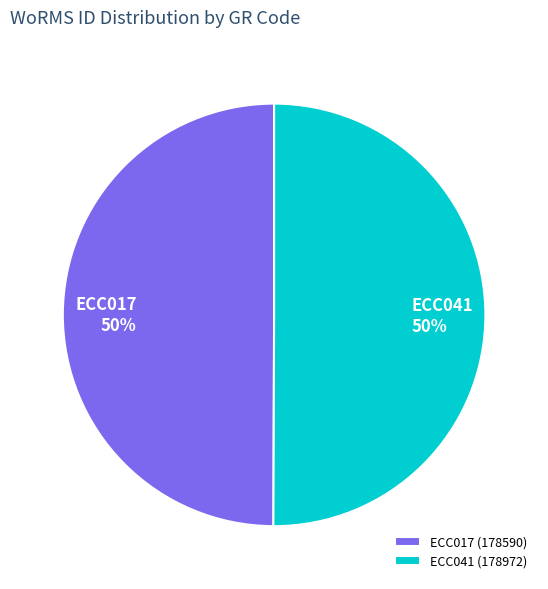

Do ECC041 (178972) and ECC017 (178590) together represent more than half of the pie?

Yes